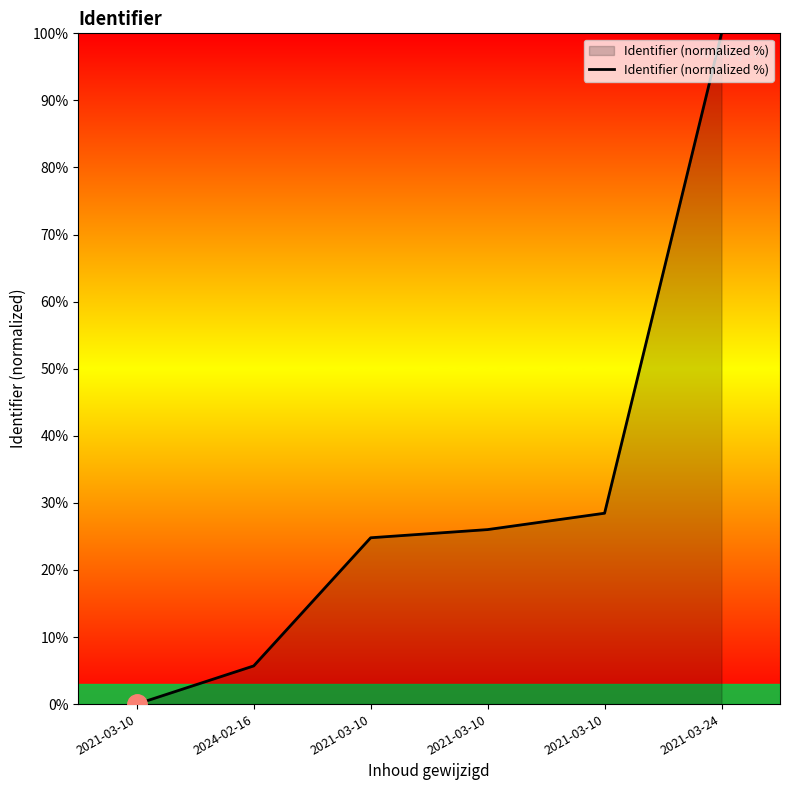

Between 2021-03-10 and 2021-03-10, which is larger?

2021-03-10